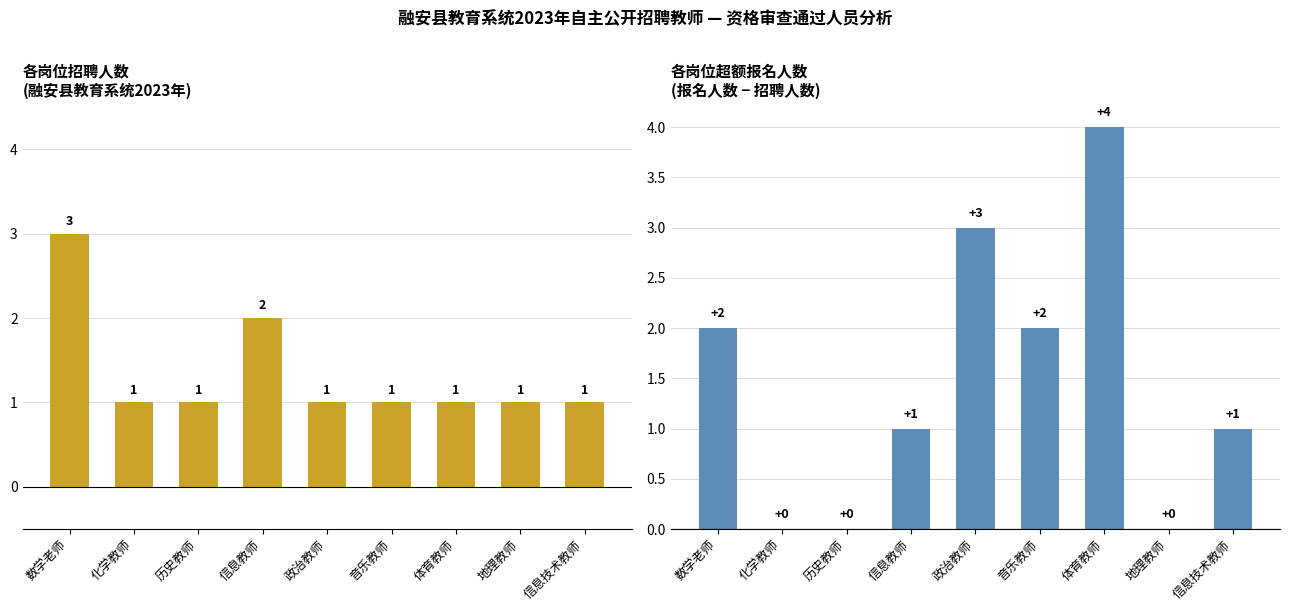

What is the value of the 招聘人数 bar at the 4th from the left?

2